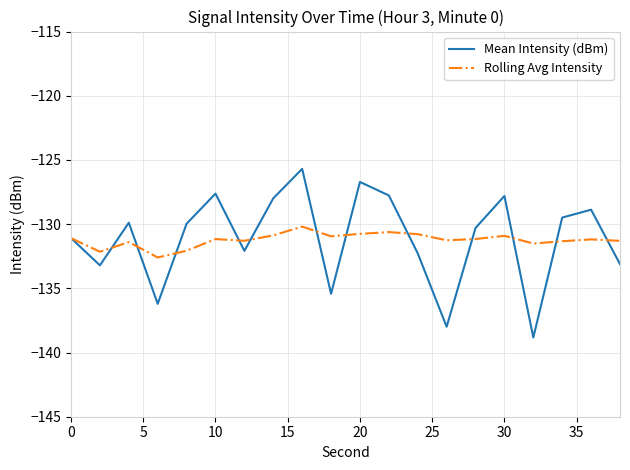

Rank the series by their maximum value, from highest to lowest.

Mean Intensity (dBm), Rolling Avg Intensity